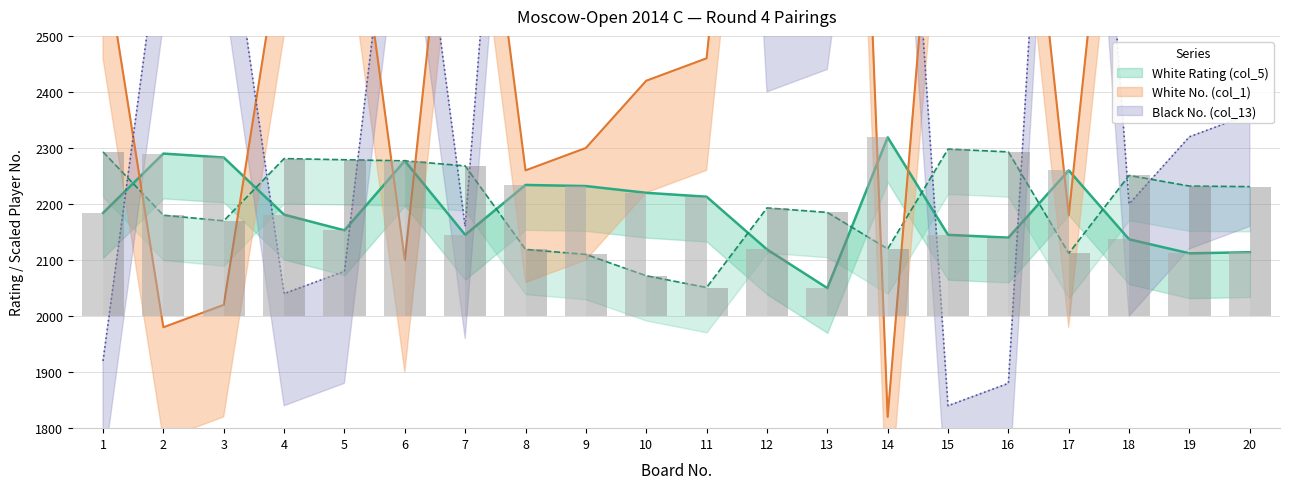

The Black Rating (col_11) series shows 656 at 20. True or false?

False